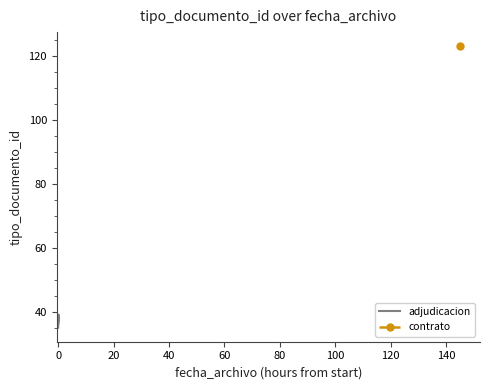

Between 20 and 120, which is larger?

120